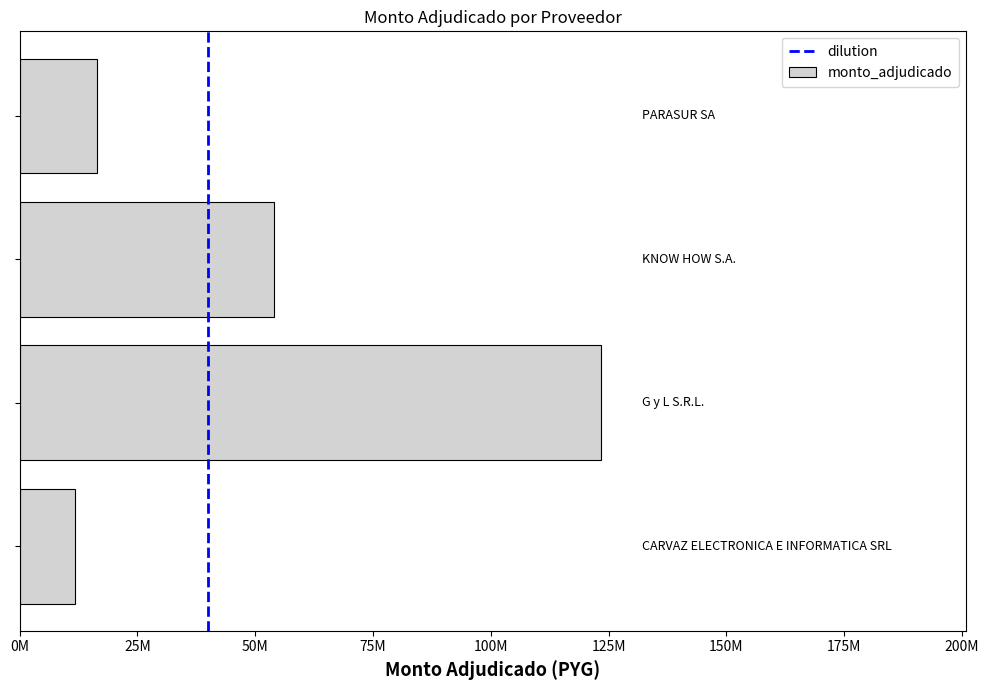

What is the average value?

51426193